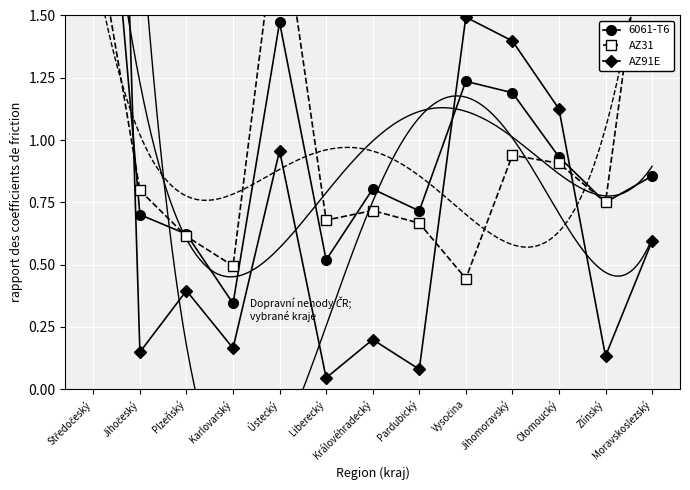

At Olomoucký, list the series in order from smallest to largest.

AZ31, 6061-T6, AZ91E